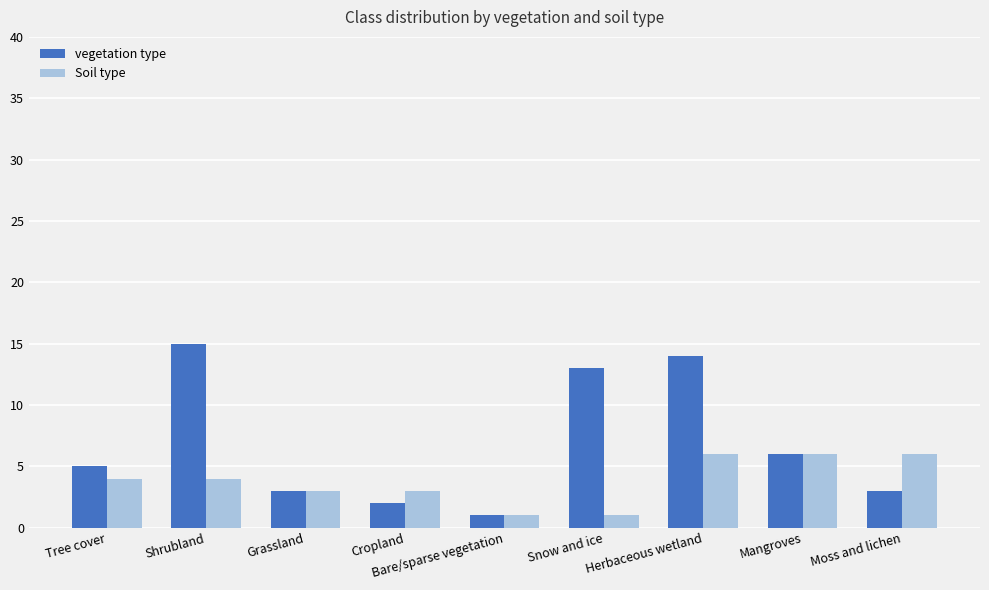

Rank the series by their average value, from lowest to highest.

Soil type, vegetation type